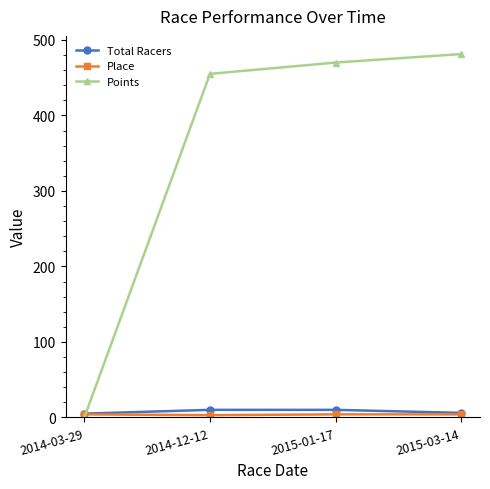

Which series has the largest range (max minus min)?

Points